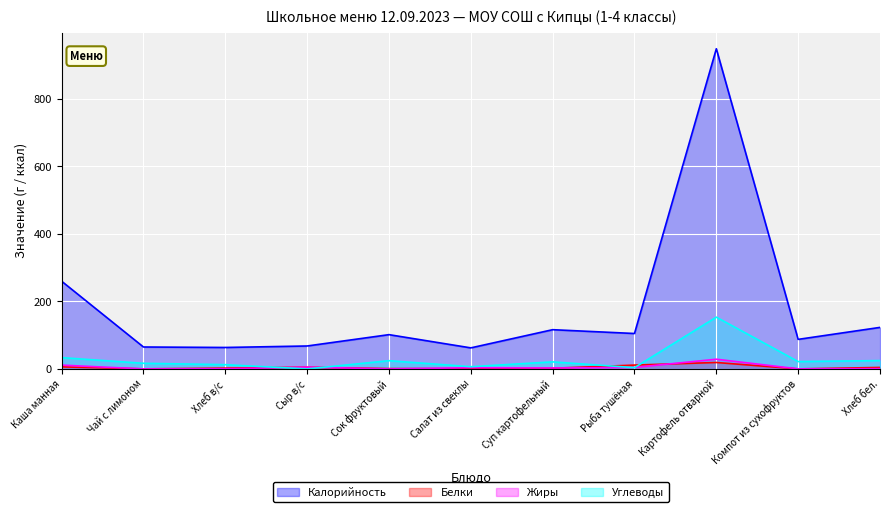

What is the total value across all series at Салат из свеклы?

73.6